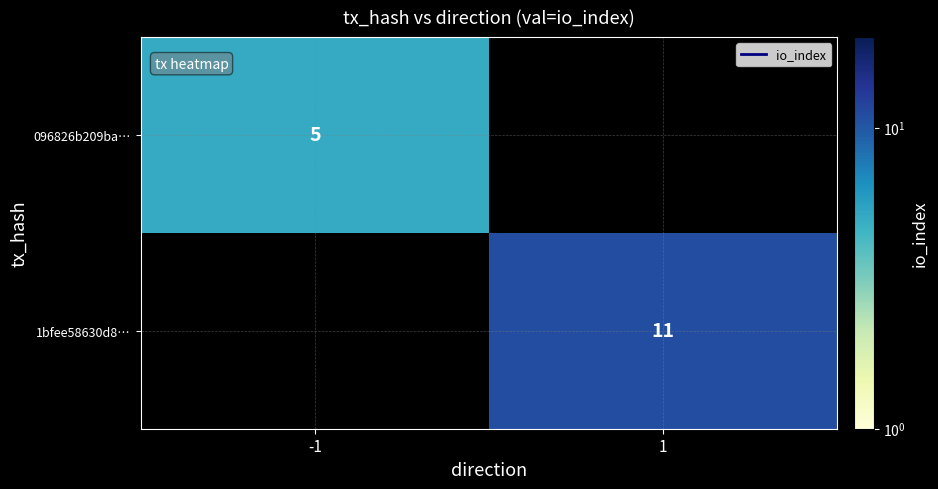

True or false: 1bfee58630d8… has a value of 5 at 1.

False